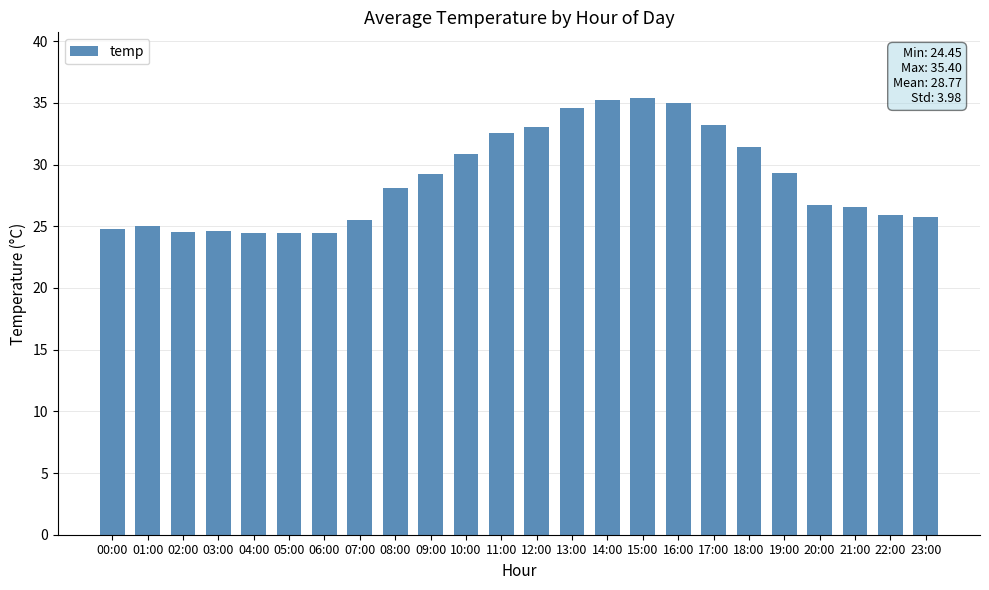

Read the value at 22:00.

25.9